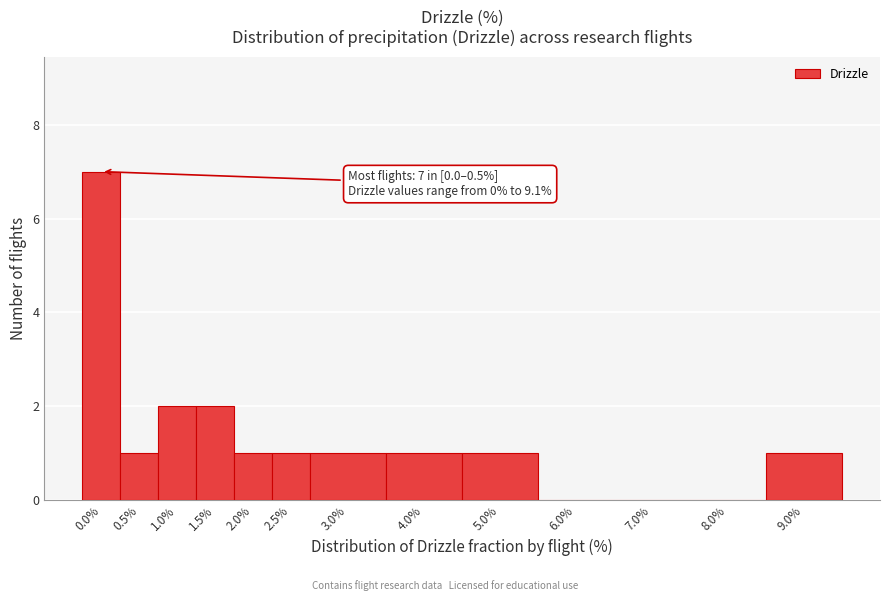

Reading left to right, extract all data points from this chart.

0.0%=7	0.5%=1	1.0%=2	1.5%=2	2.0%=1	2.5%=1	3.0%=1	4.0%=1	5.0%=1	6.0%=0	7.0%=0	8.0%=0	9.0%=1